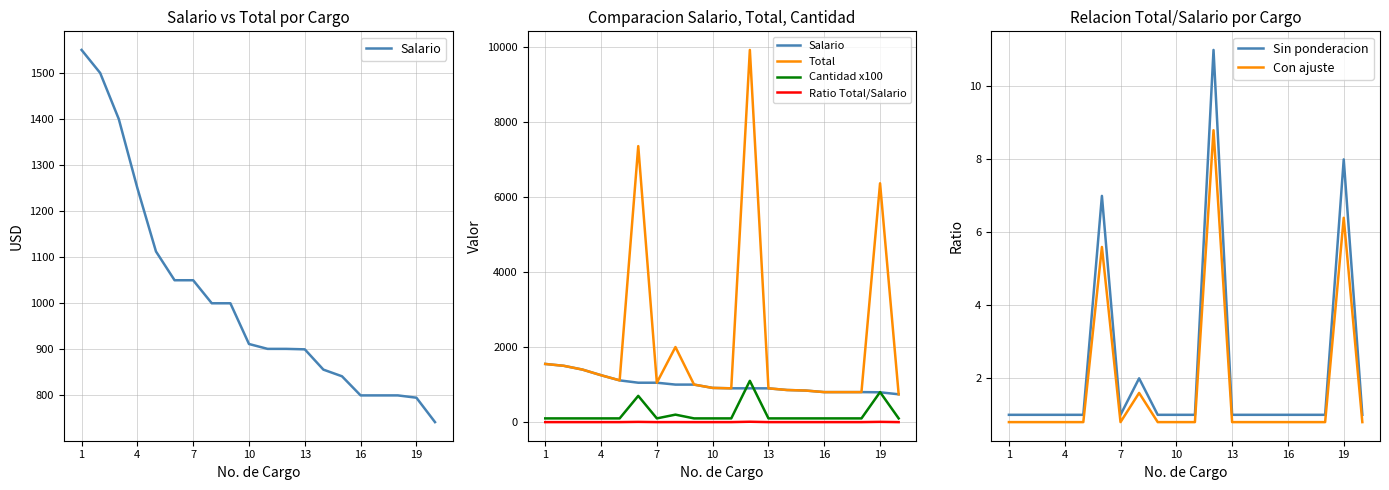

The value of Sin ponderacion at 7 is 0.4. True or false?

False